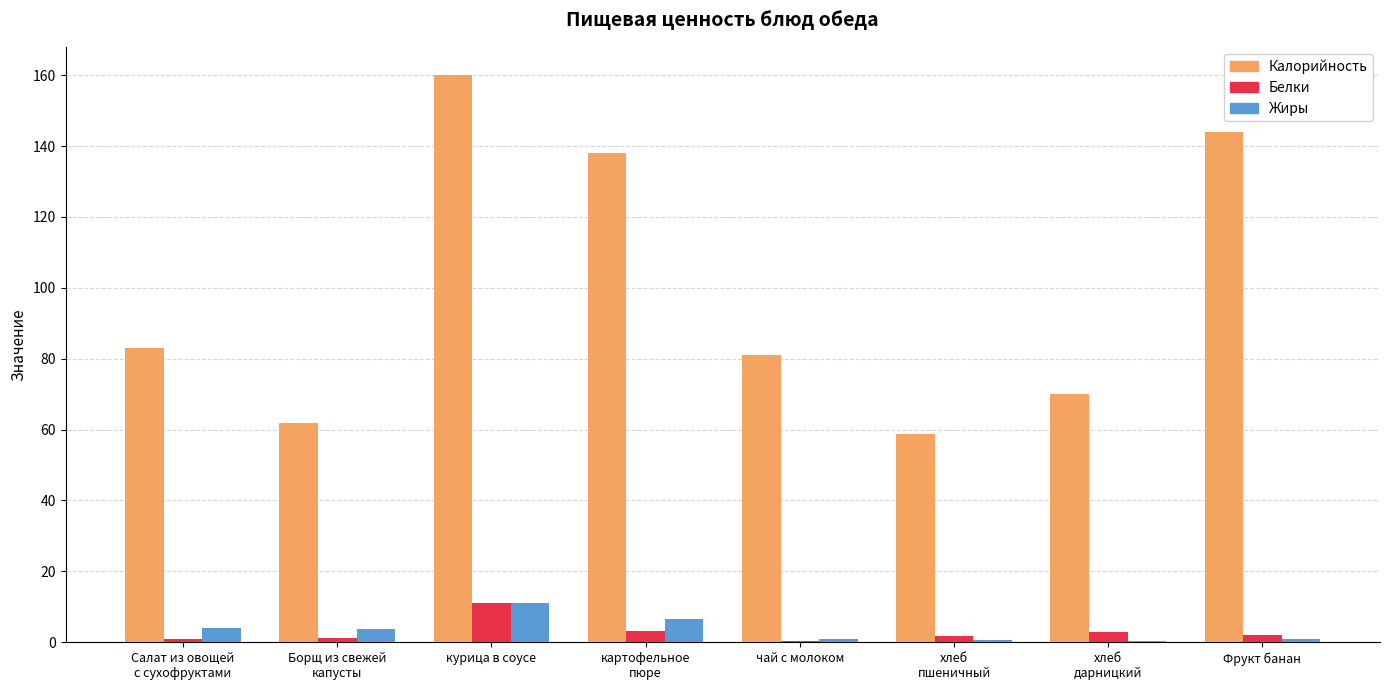

Is it true that Белки equals 0.5 at чай с молоком?

True